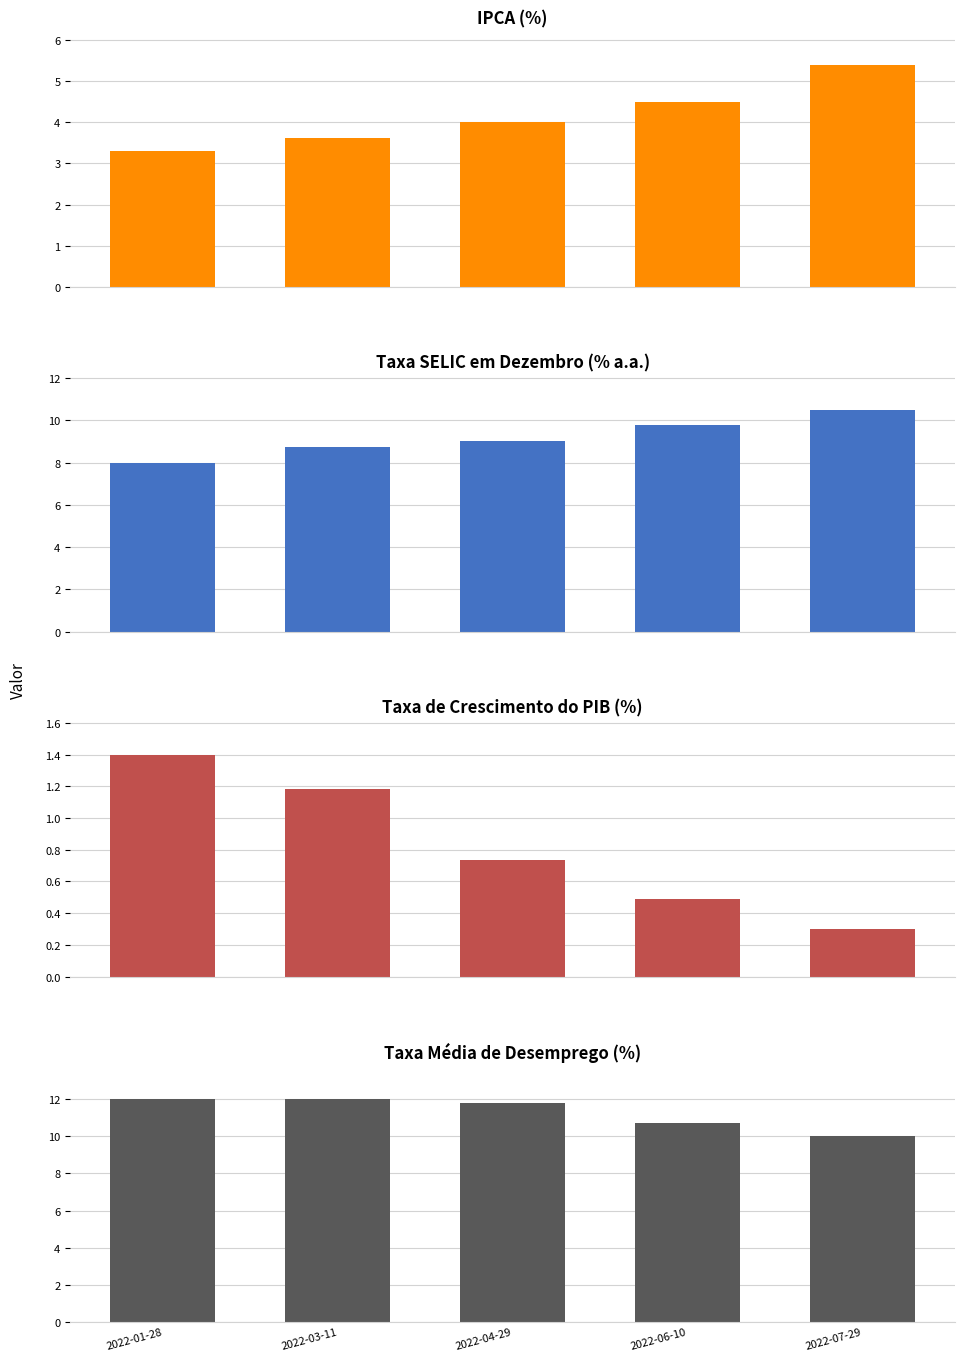

Which series has the largest total across all categories?

Taxa Média de Desemprego (%)